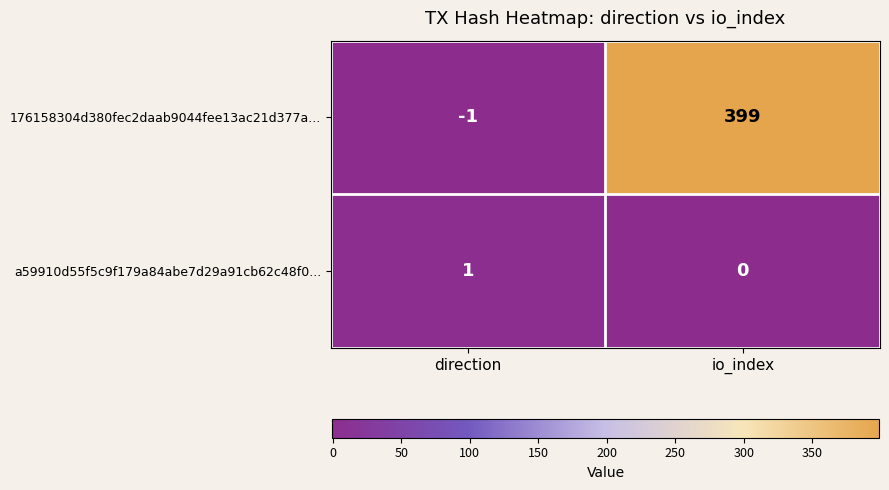

What is the greatest value displayed?

399